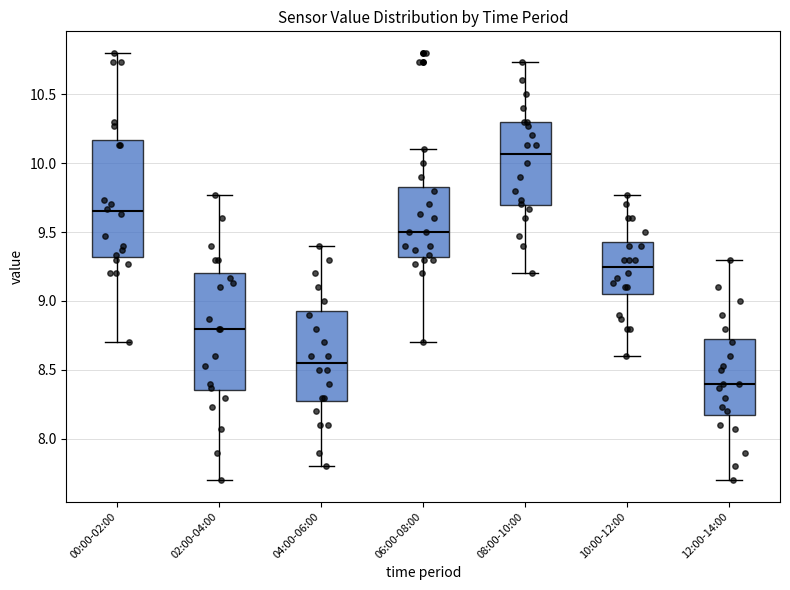

Reading left to right, read every box against the y-axis: the position of its median line, the range the box covers, and the ends of its whiskers. The values are not printed on the chart, so give them approximately, as read against the axis.

00:00-02:00: median 9.65, box 9.30 to 10.15, whiskers 8.70 to 10.80
02:00-04:00: median 8.80, box 8.35 to 9.20, whiskers 7.70 to 9.75
04:00-06:00: median 8.55, box 8.30 to 8.95, whiskers 7.80 to 9.40
06:00-08:00: median 9.50, box 9.30 to 9.85, whiskers 8.70 to 10.10
08:00-10:00: median 10.05, box 9.70 to 10.30, whiskers 9.20 to 10.75
10:00-12:00: median 9.25, box 9.05 to 9.45, whiskers 8.60 to 9.75
12:00-14:00: median 8.40, box 8.20 to 8.75, whiskers 7.70 to 9.30